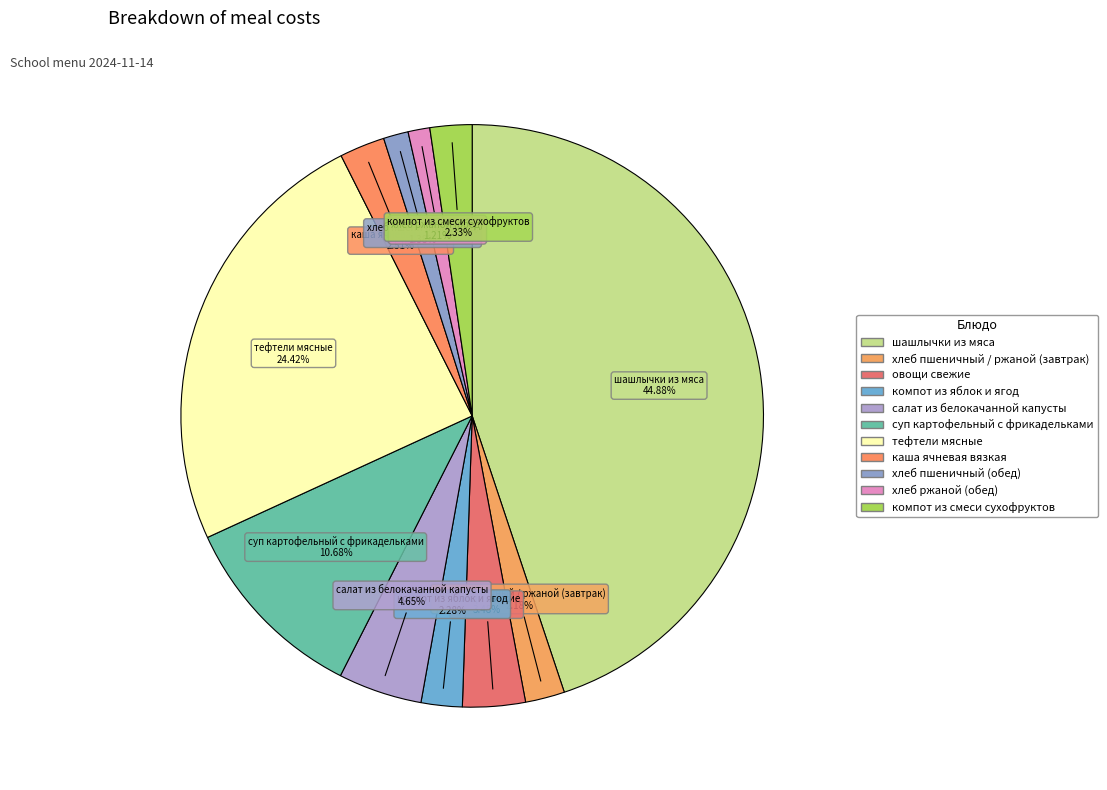

How many slices are in this pie chart?

11